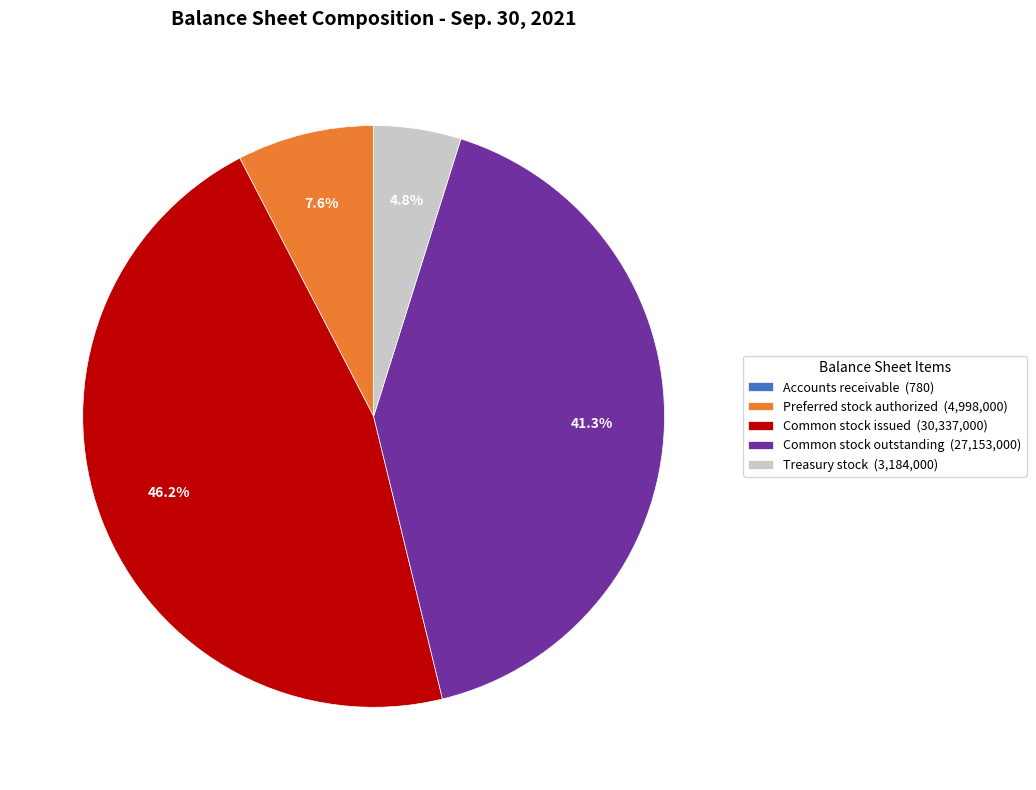

Which slice is the largest?

Common stock issued (30,337,000)